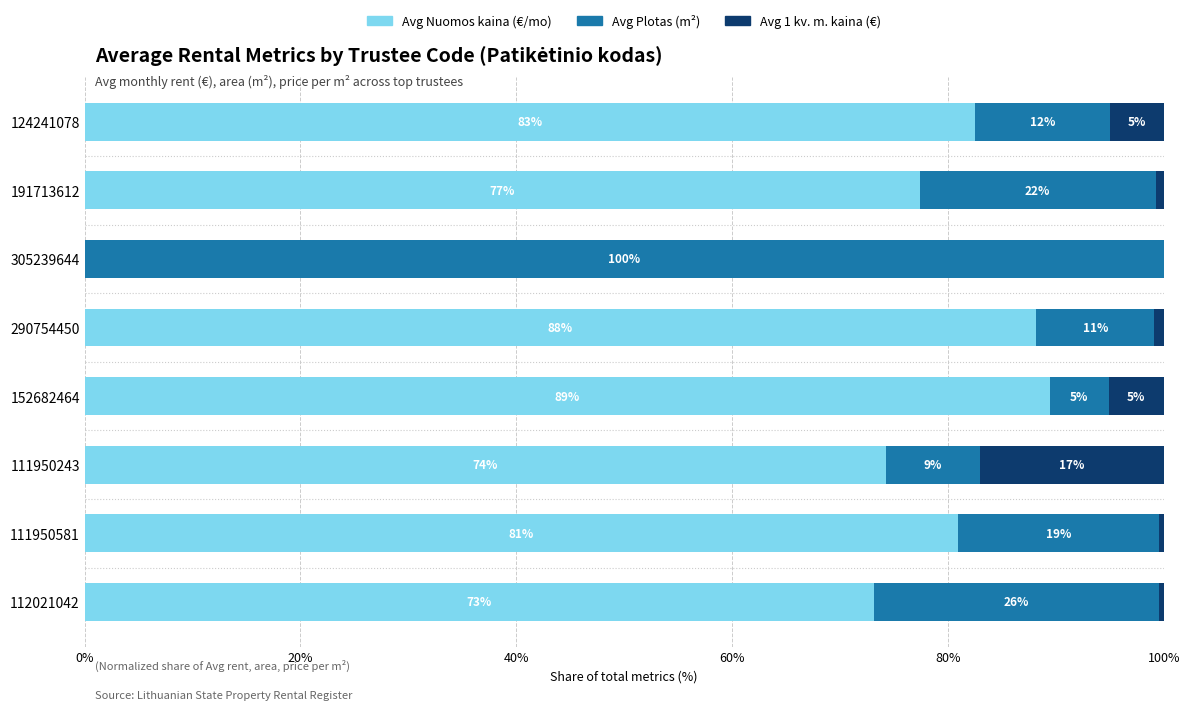

Is it true that Avg Nuomos kaina (€/mo) equals 82.5 at 124241078?

True